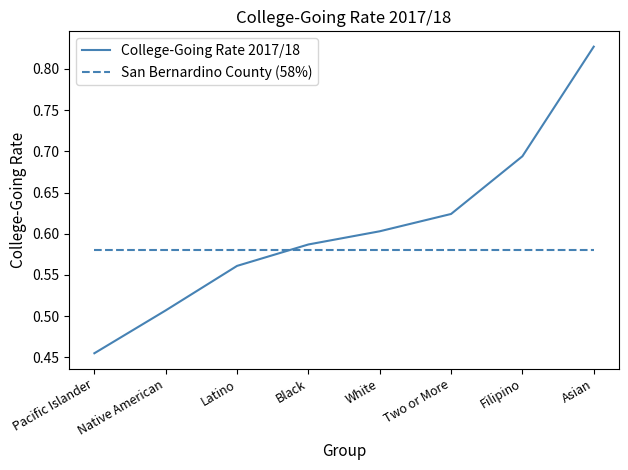

What are all the series names shown in the legend?

College-Going Rate 2017/18, San Bernardino County (58%)